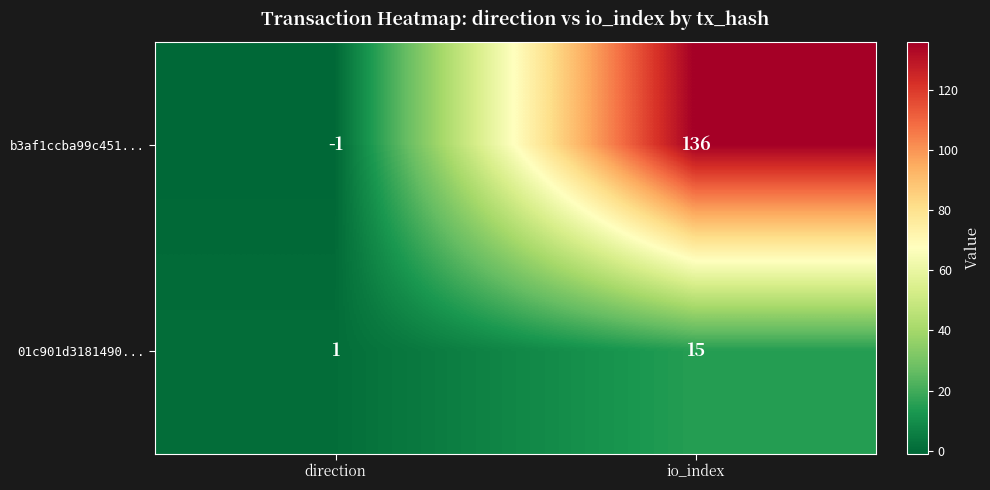

The value of 01c901d3181490... at direction is 0. True or false?

False